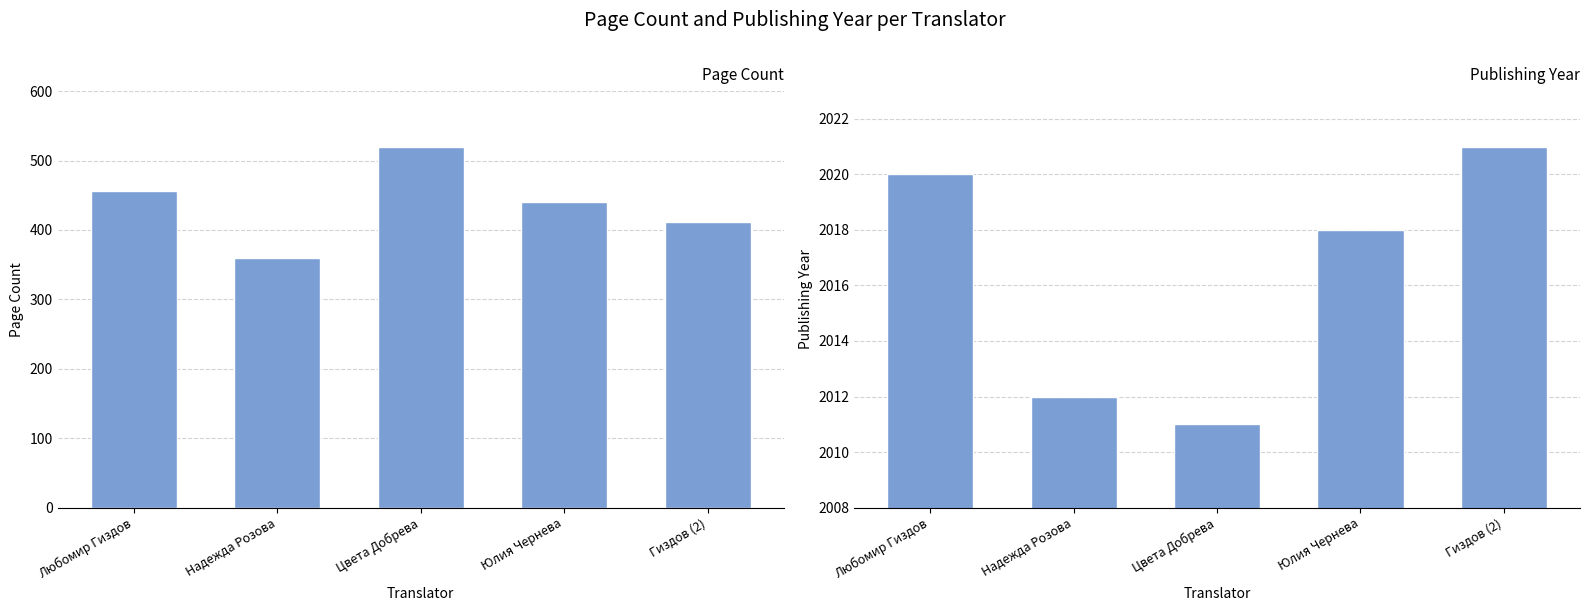

At which label does pageCount reach its minimum?

Надежда Розова